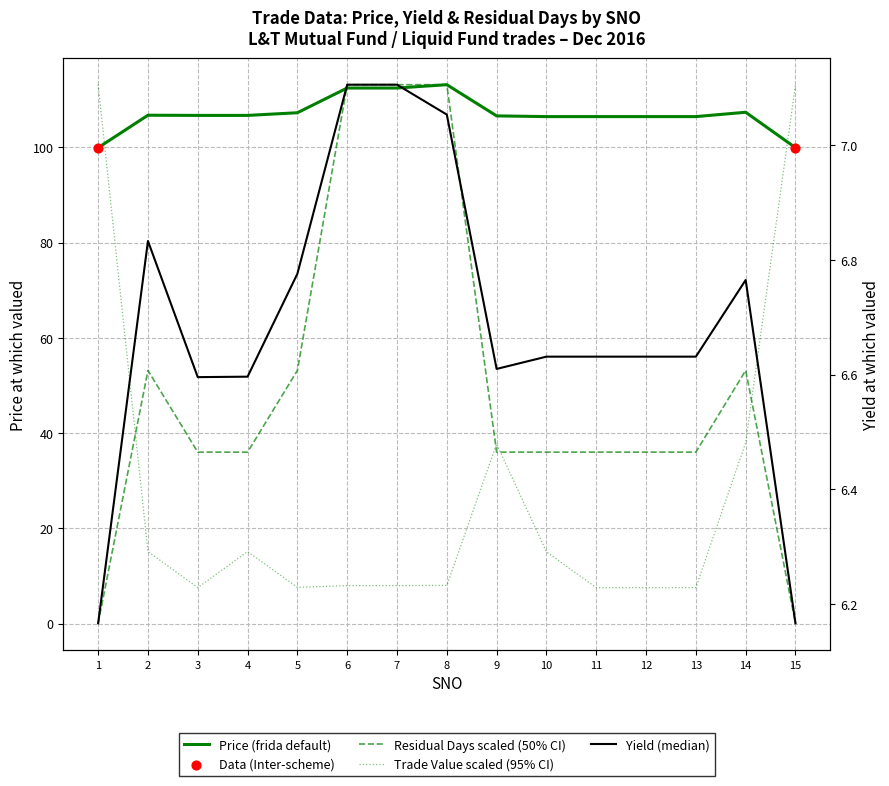

At which category is the sum across all series the highest?

8